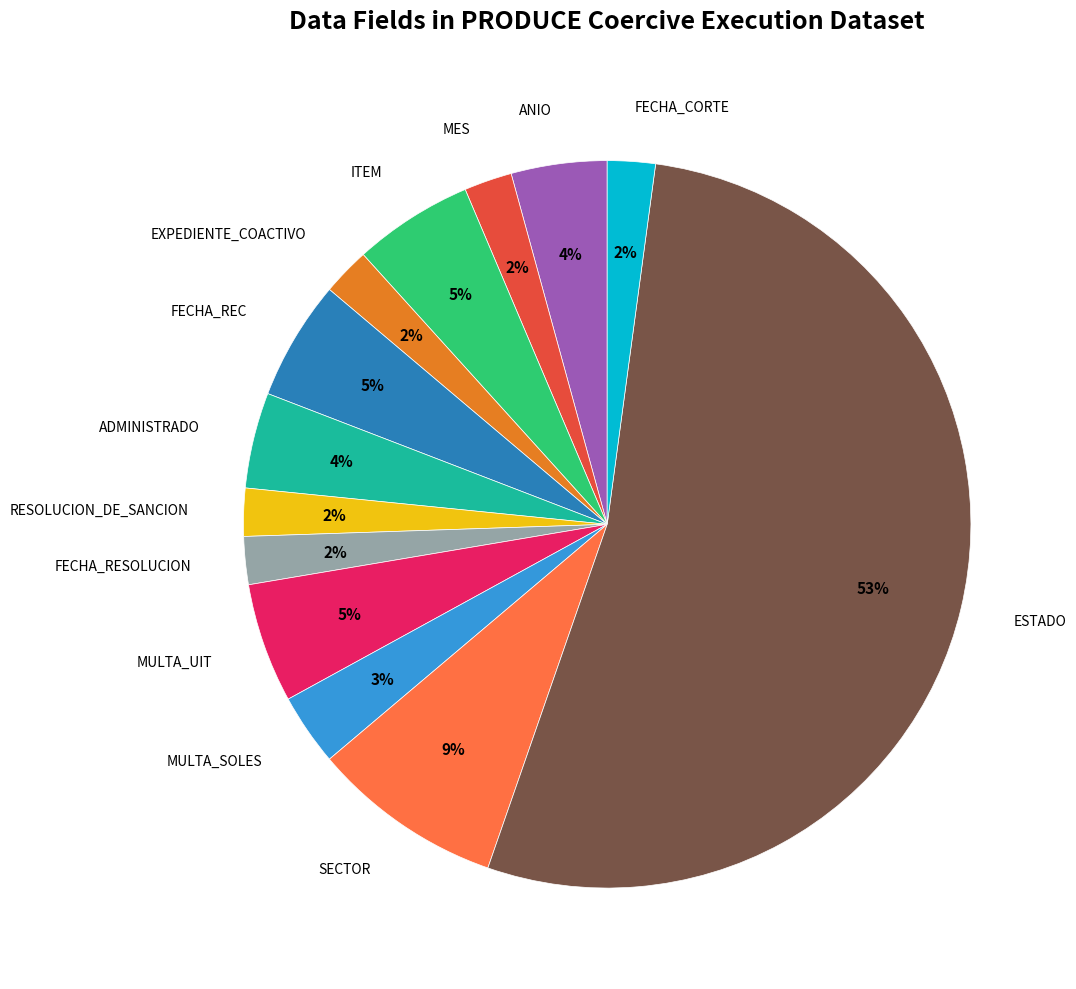

To the nearest percent, what is the average slice percentage?

8%